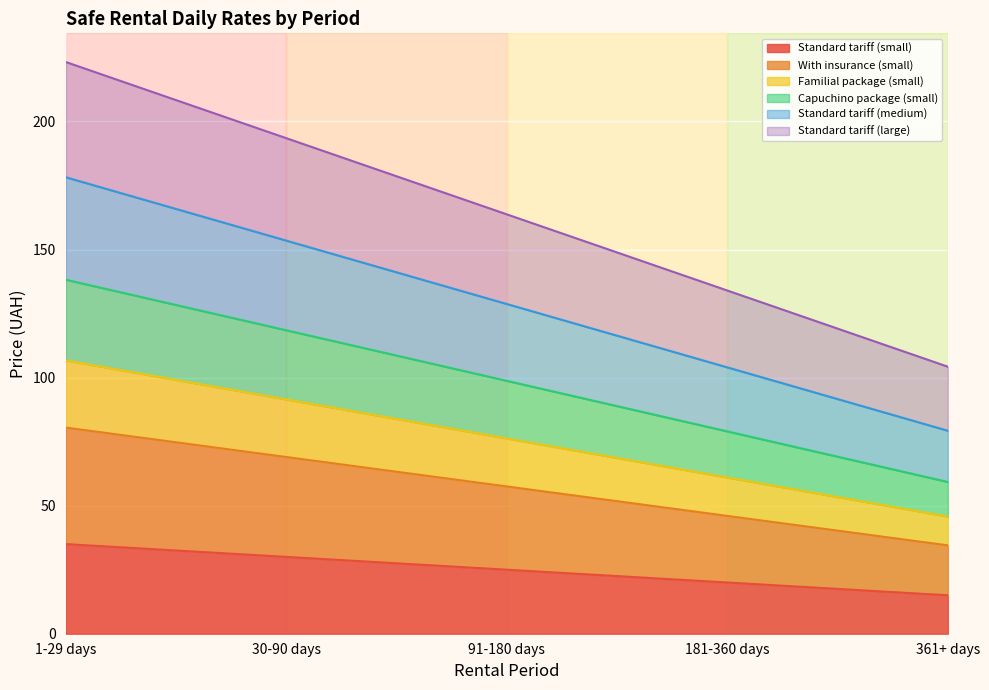

Which series has the largest total across all categories?

Standard tariff (large)